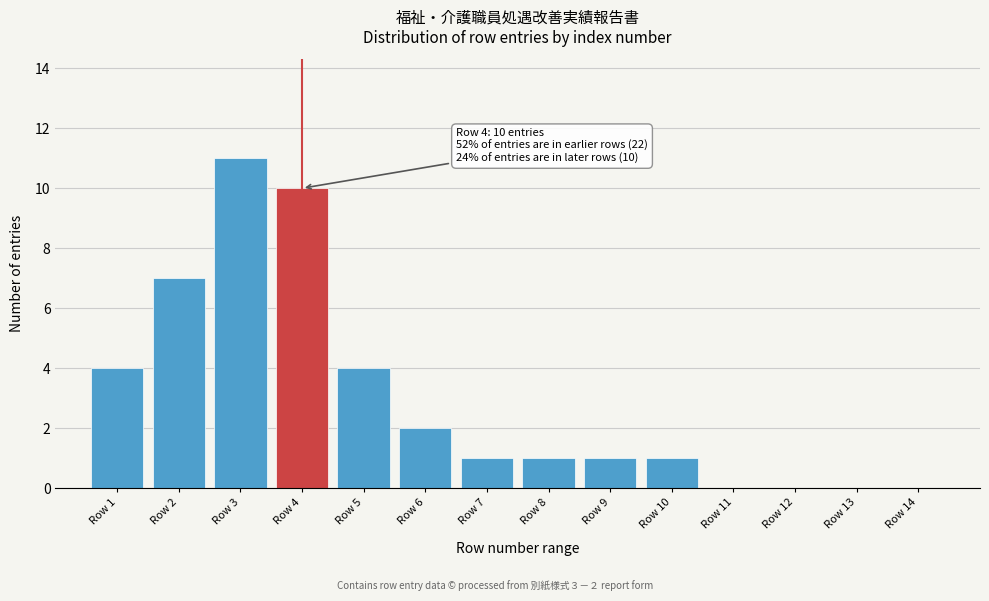

Reading right to left, what are all the values shown in this chart?

Row 14=0	Row 13=0	Row 12=0	Row 11=0	Row 10=1	Row 9=1	Row 8=1	Row 7=1	Row 6=2	Row 5=4	Row 4=10	Row 3=11	Row 2=7	Row 1=4